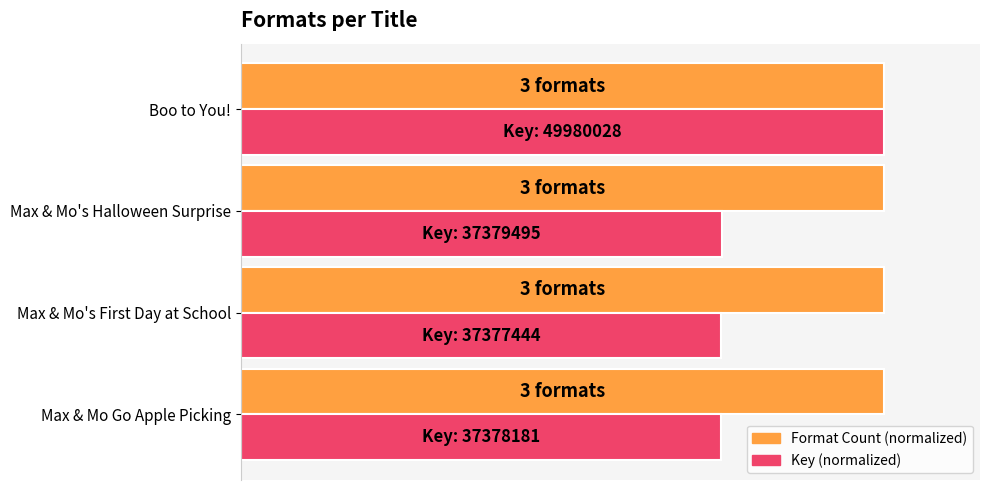

What are all the series names shown in the legend?

Format Count (normalized), Key (normalized)